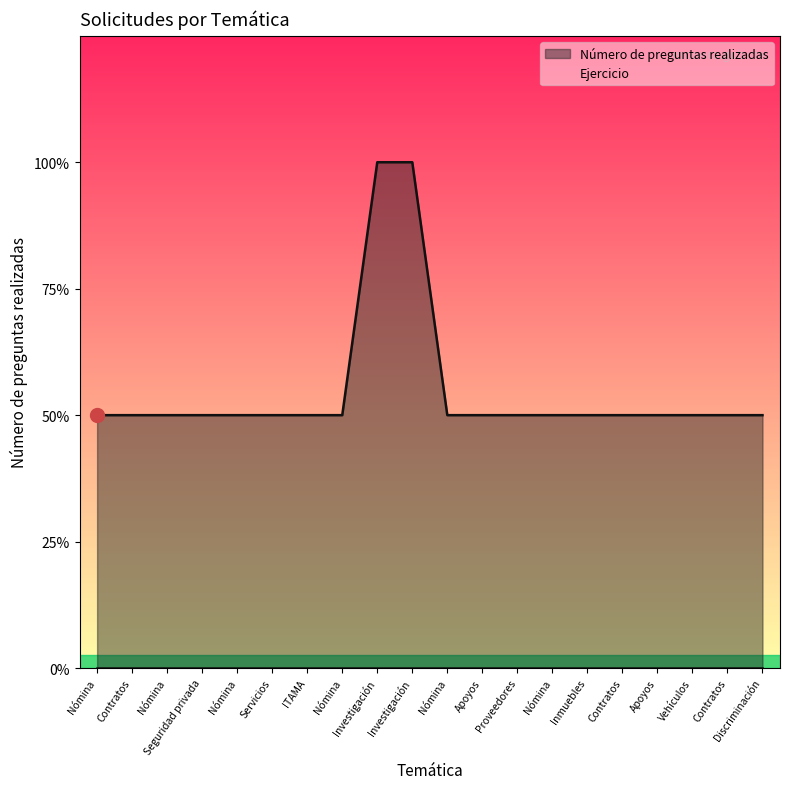

List the labels in order of value, smallest first.

Nómina, Contratos, Nómina, Seguridad privada, Nómina, Servicios, ITAMA, Nómina, Nómina, Apoyos, Proveedores, Nómina, Inmuebles, Contratos, Apoyos, Vehículos, Contratos, Discriminación, Investigación, Investigación